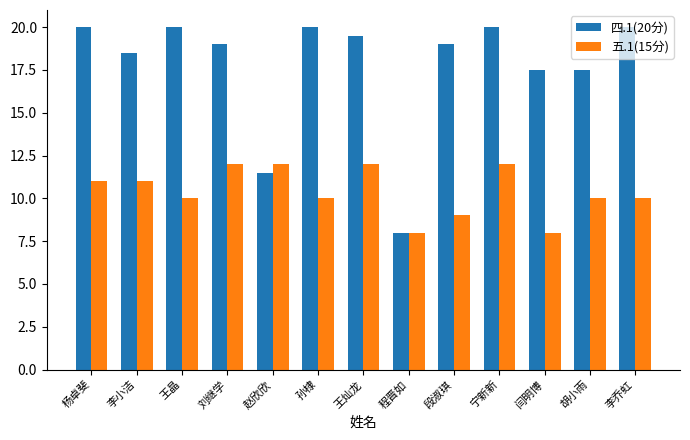

List the series in order of their peak value, lowest first.

五.1(15分), 四.1(20分)